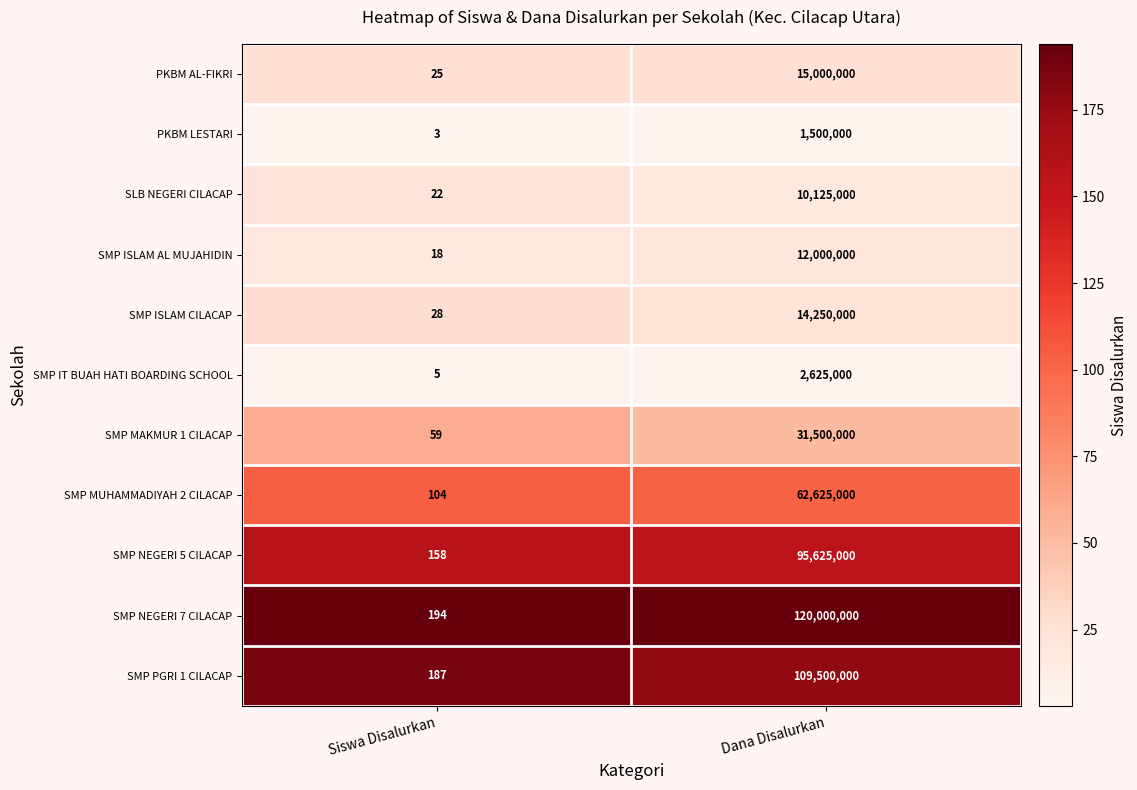

Reading left to right, list all the values displayed in this chart.

PKBM AL-FIKRI: Siswa Disalurkan=25	Dana Disalurkan=15000000
PKBM LESTARI: Siswa Disalurkan=3	Dana Disalurkan=1500000
SLB NEGERI CILACAP: Siswa Disalurkan=22	Dana Disalurkan=10125000
SMP ISLAM AL MUJAHIDIN: Siswa Disalurkan=18	Dana Disalurkan=12000000
SMP ISLAM CILACAP: Siswa Disalurkan=28	Dana Disalurkan=14250000
SMP IT BUAH HATI BOARDING SCHOOL: Siswa Disalurkan=5	Dana Disalurkan=2625000
SMP MAKMUR 1 CILACAP: Siswa Disalurkan=59	Dana Disalurkan=31500000
SMP MUHAMMADIYAH 2 CILACAP: Siswa Disalurkan=104	Dana Disalurkan=62625000
SMP NEGERI 5 CILACAP: Siswa Disalurkan=158	Dana Disalurkan=95625000
SMP NEGERI 7 CILACAP: Siswa Disalurkan=194	Dana Disalurkan=120000000
SMP PGRI 1 CILACAP: Siswa Disalurkan=187	Dana Disalurkan=109500000